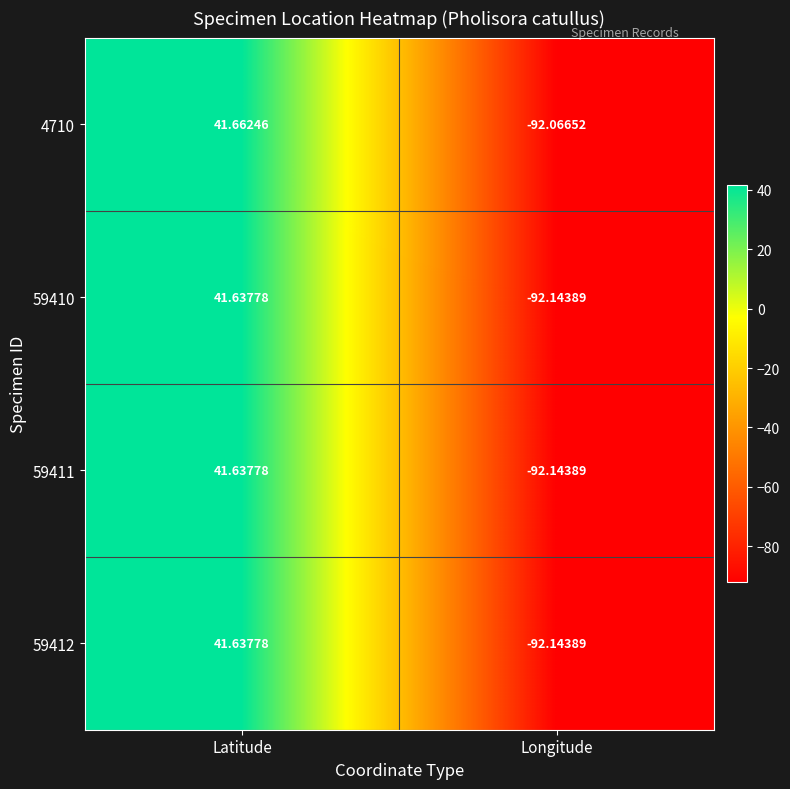

At which category is the sum across all series the highest?

Latitude